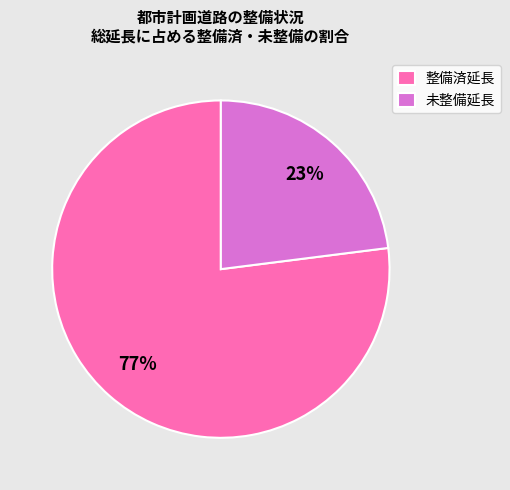

Rank the categories by value from lowest to highest.

未整備延長, 整備済延長